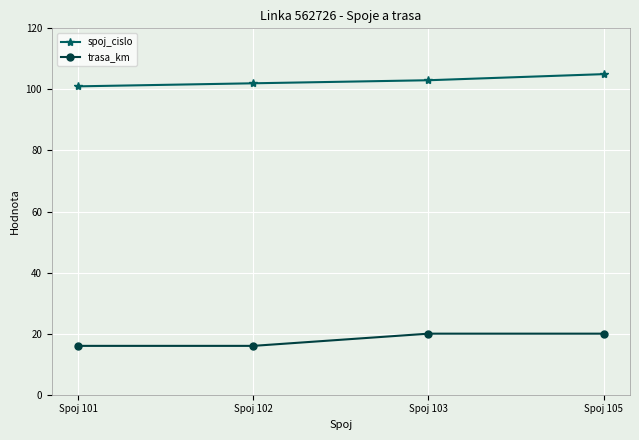

List the series in order of their overall mean, lowest first.

trasa_km, spoj_cislo